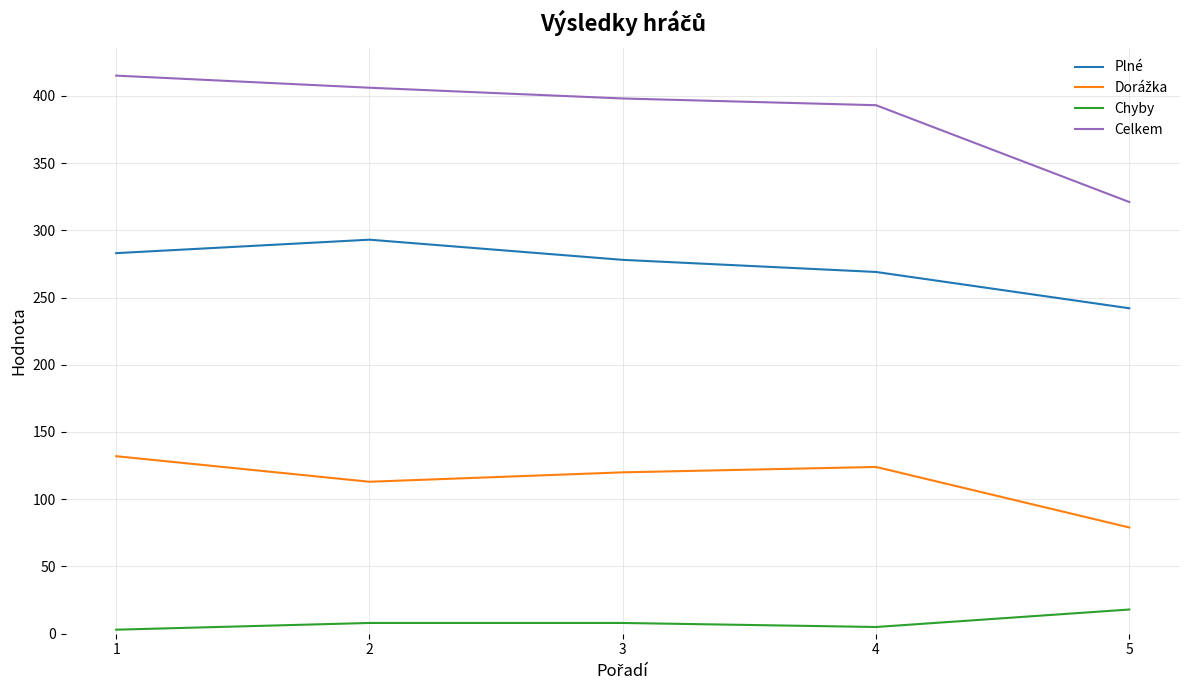

What is the greatest value displayed?

415